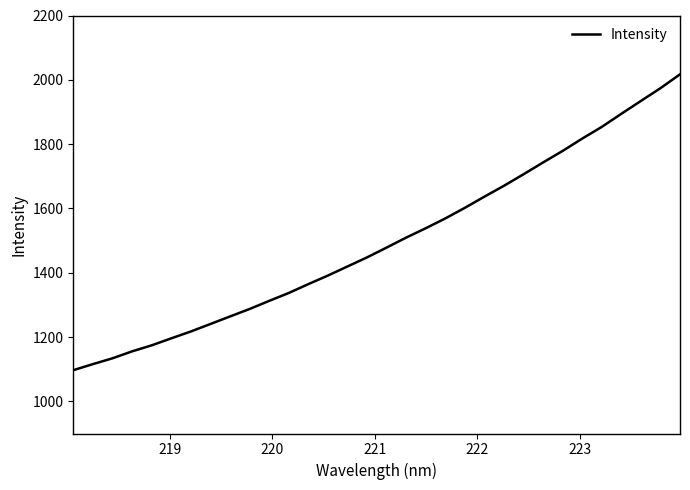

What is the difference between the maximum and minimum values?

920.1